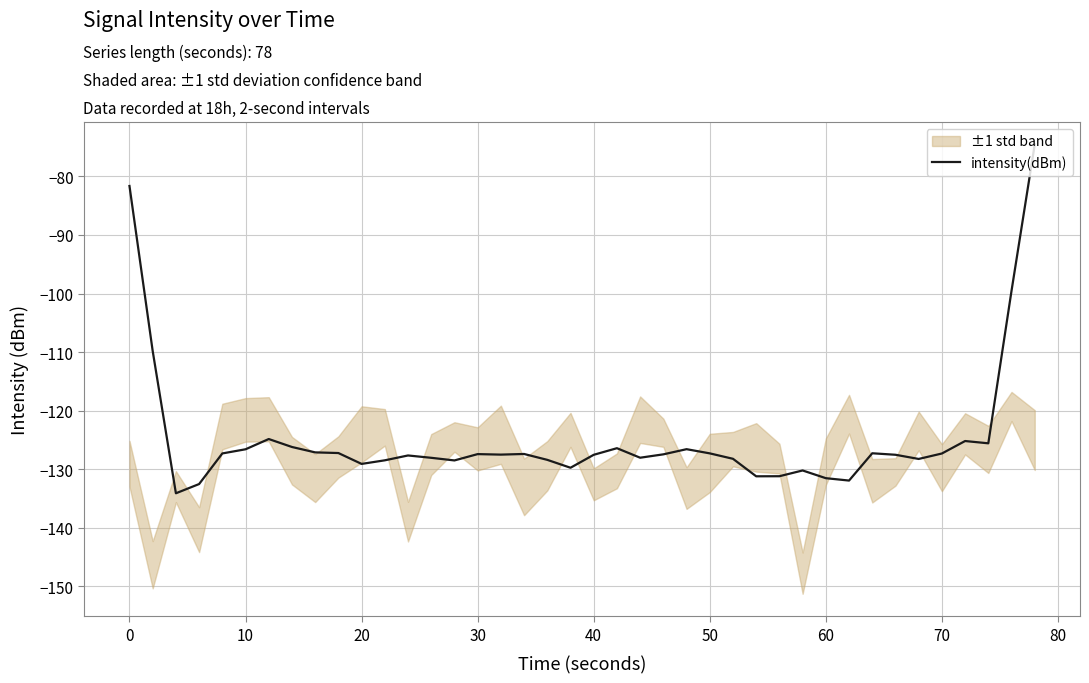

True or false: the data shows -130.2 at 29.

True